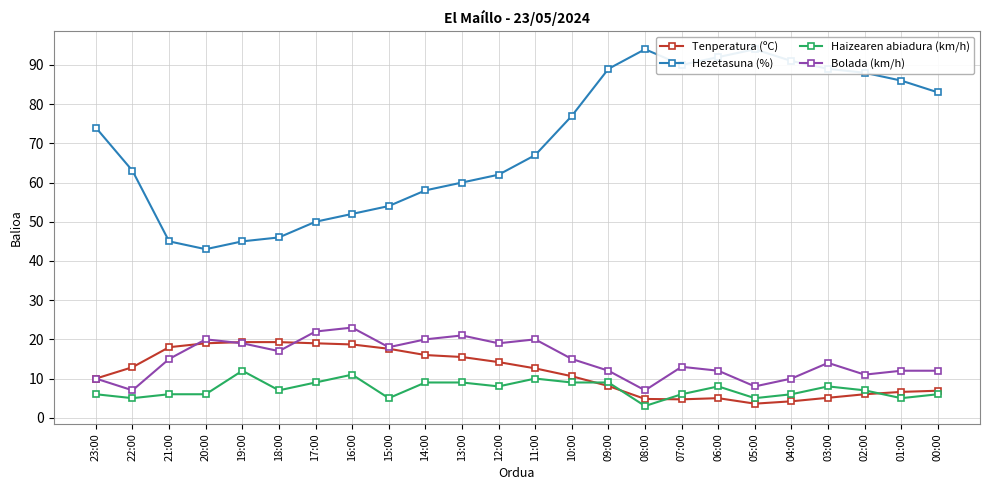

Where is the first local maximum for Bolada (km/h)?

20:00